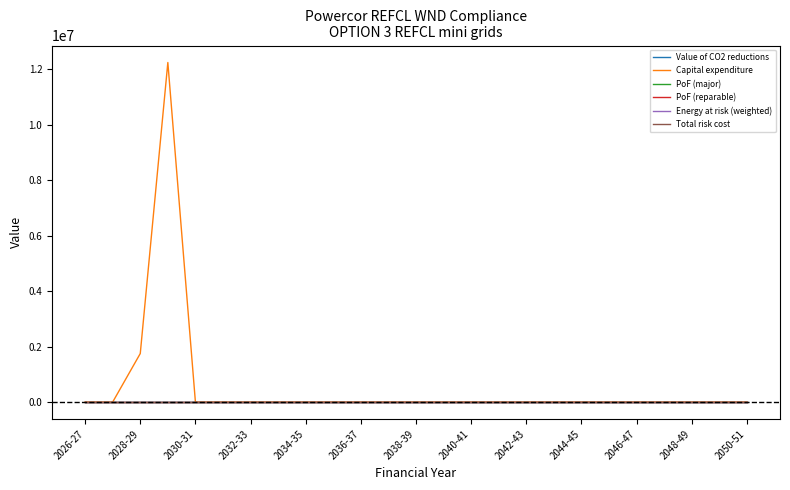

At how many categories does at least one series exceed 11585245?

1